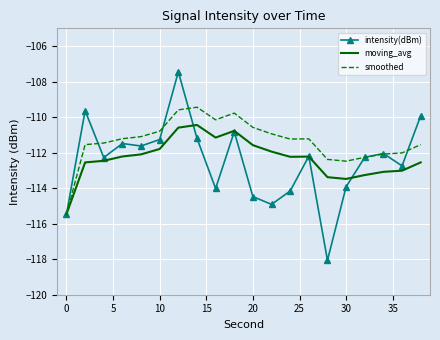

Which series has the largest range (max minus min)?

intensity(dBm)